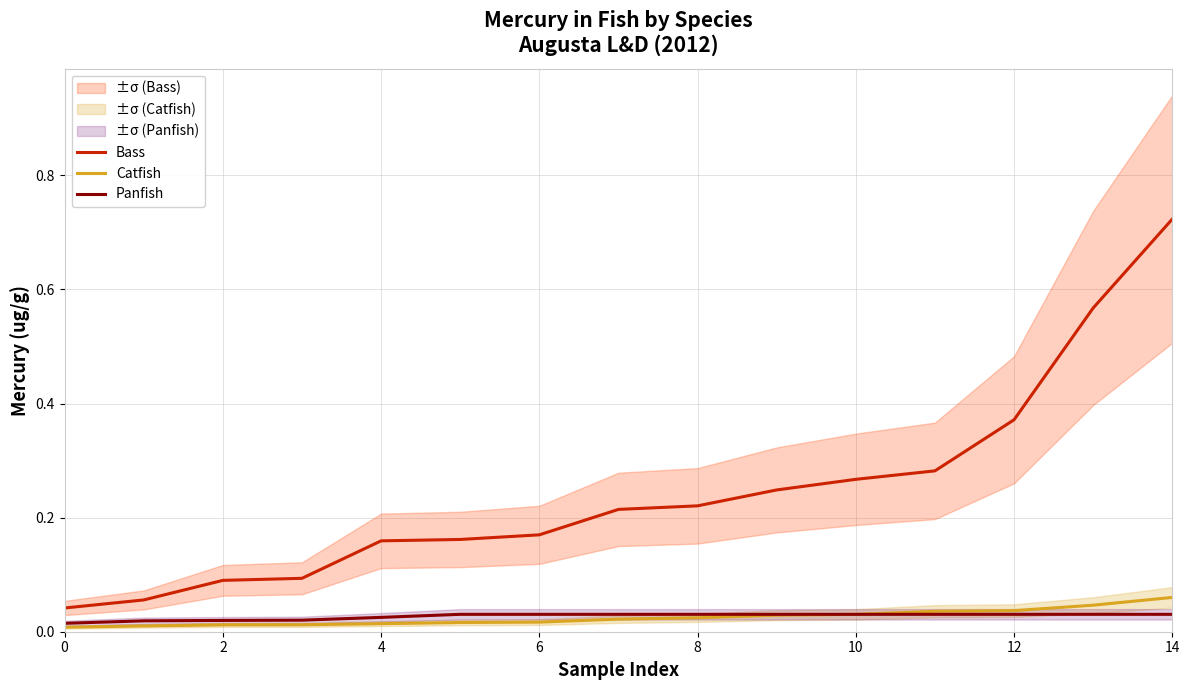

Count the Panfish values in the range 0 to 1.

15